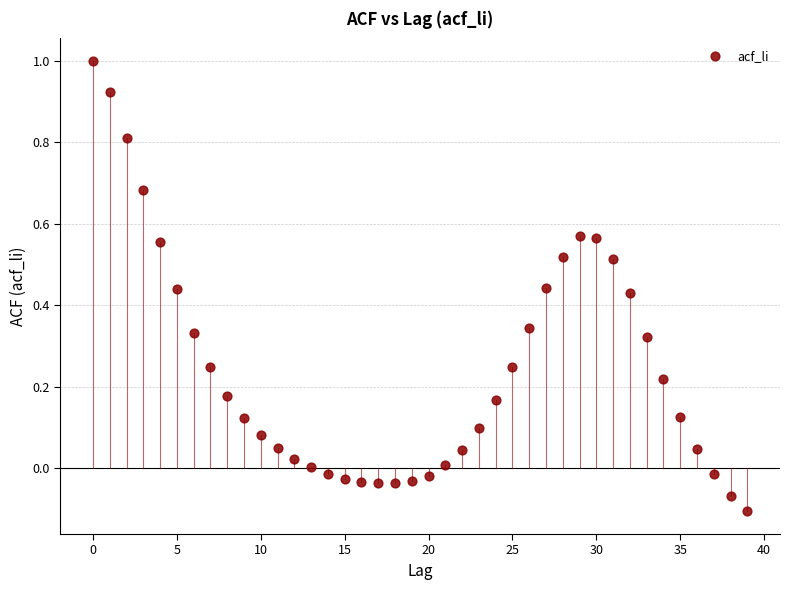

What is the range of Y values (max minus min)?

1.1